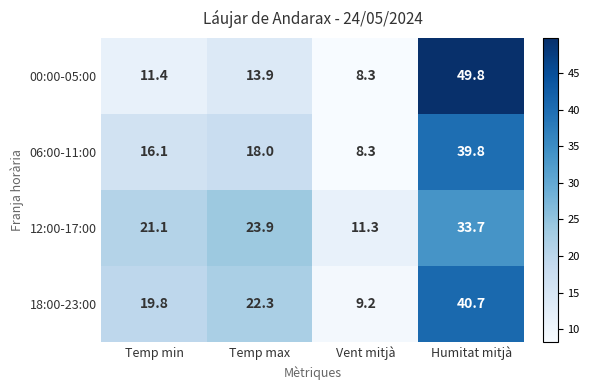

What is the difference between the maximum and minimum values in the 18:00-23:00 series?

31.5